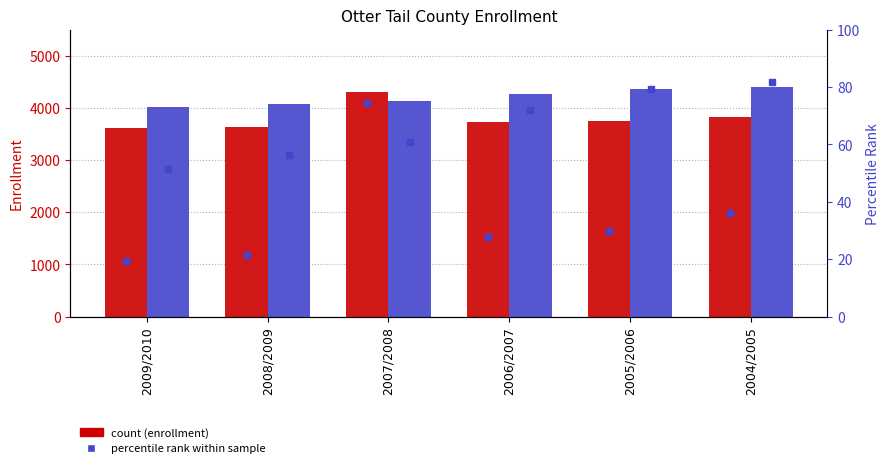

What is the highest value of the Secondary (7-12) series?

4398